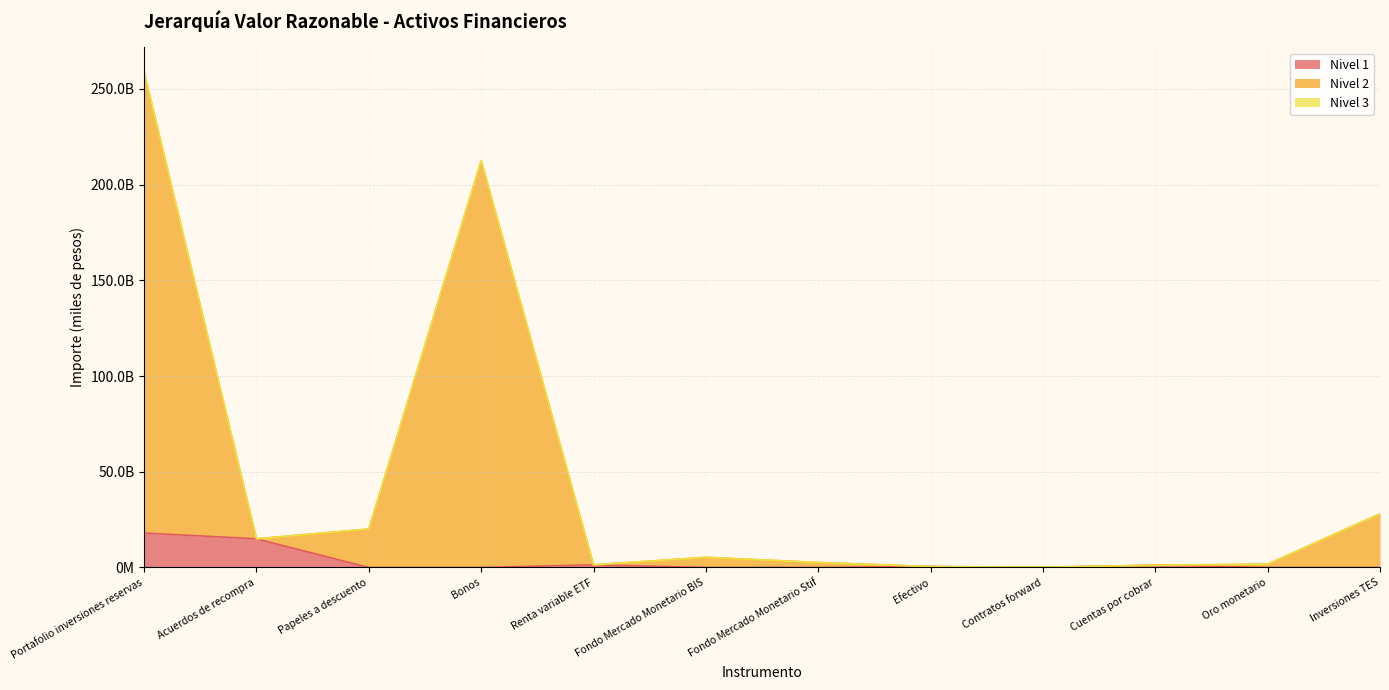

What is the spread (max minus min) of values at Papeles a descuento?

20103823654